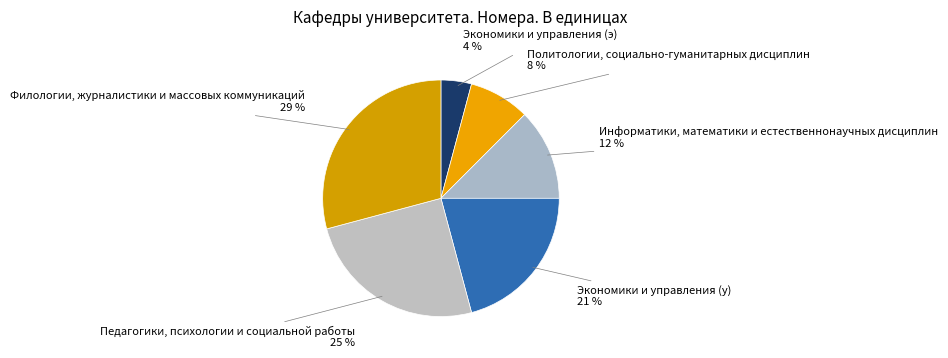

How many segments does this pie chart have?

6